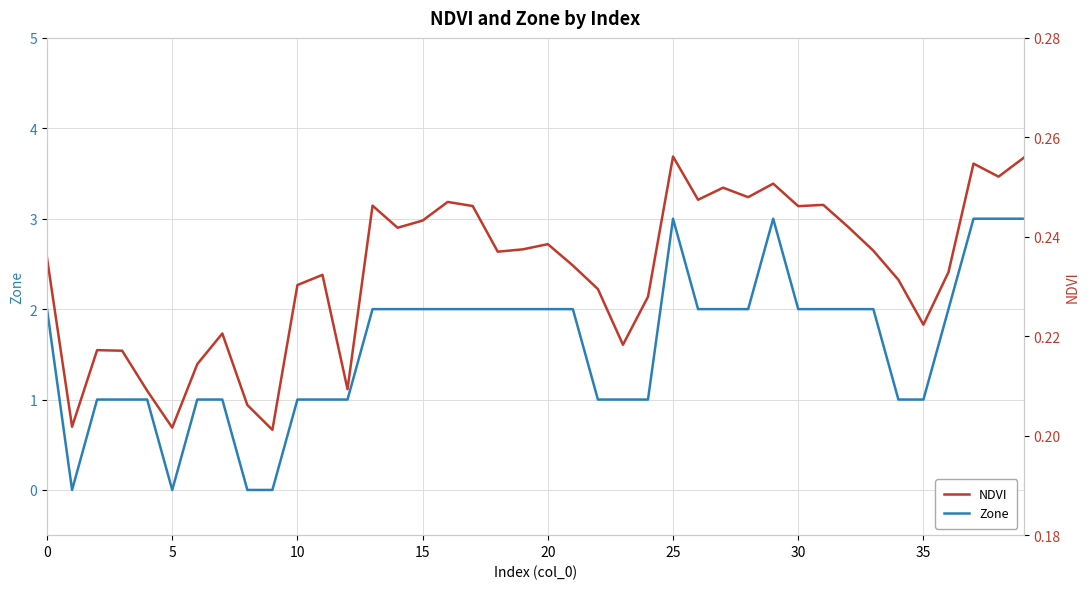

In NDVI, how many points are lower than both neighbors (excluding endpoints)?

12